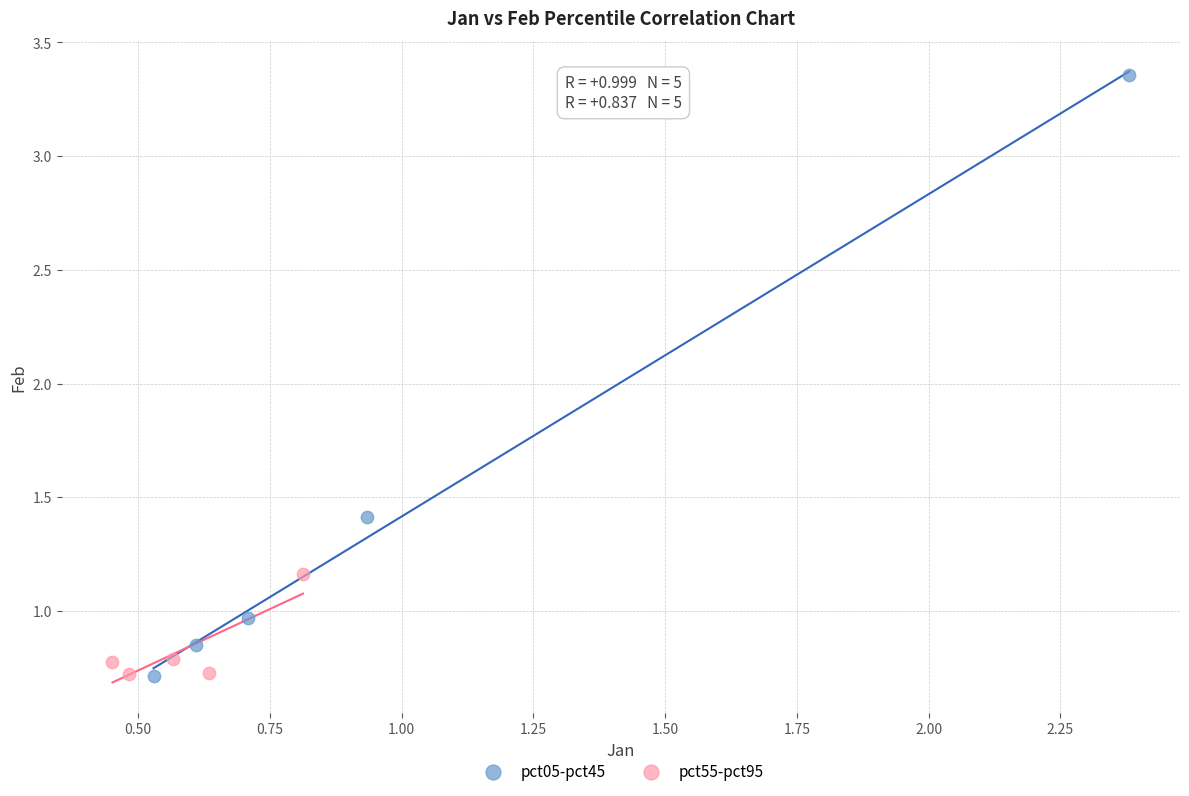

Which series reaches the maximum Y coordinate?

pct05-pct45